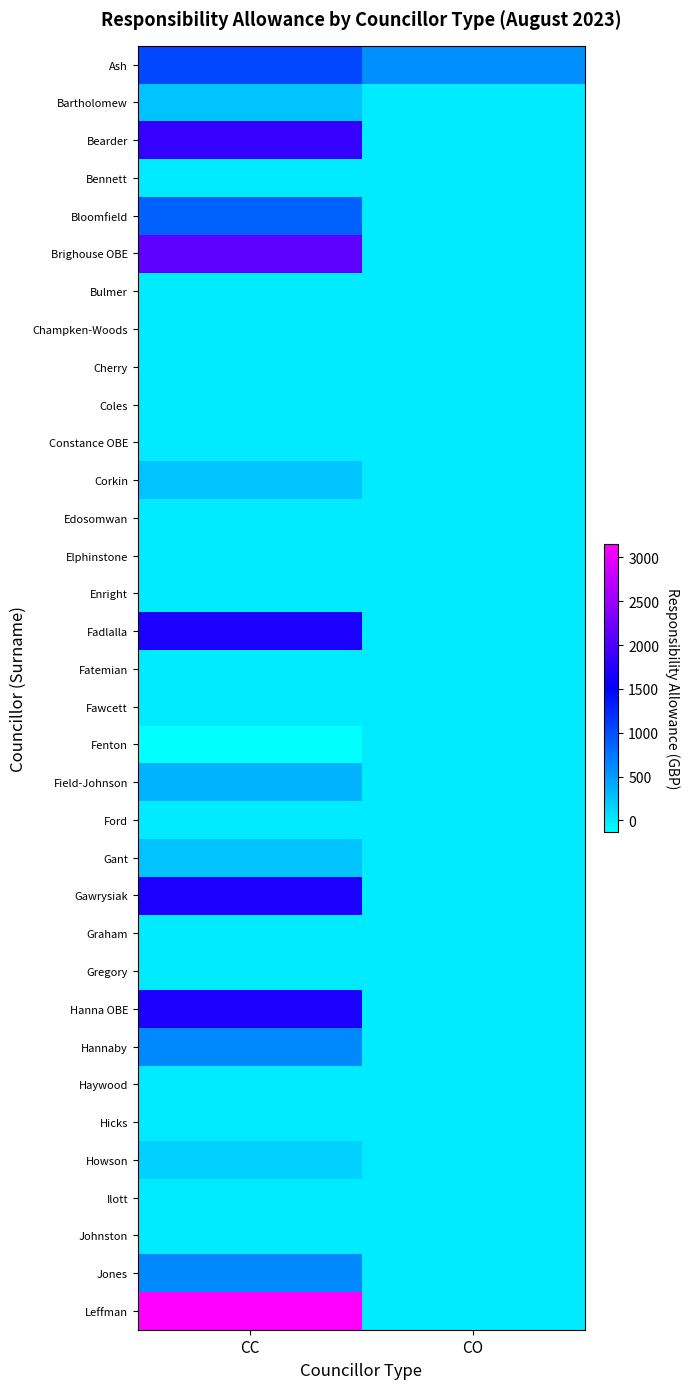

What is the spread (max minus min) of values at CO?

600.0